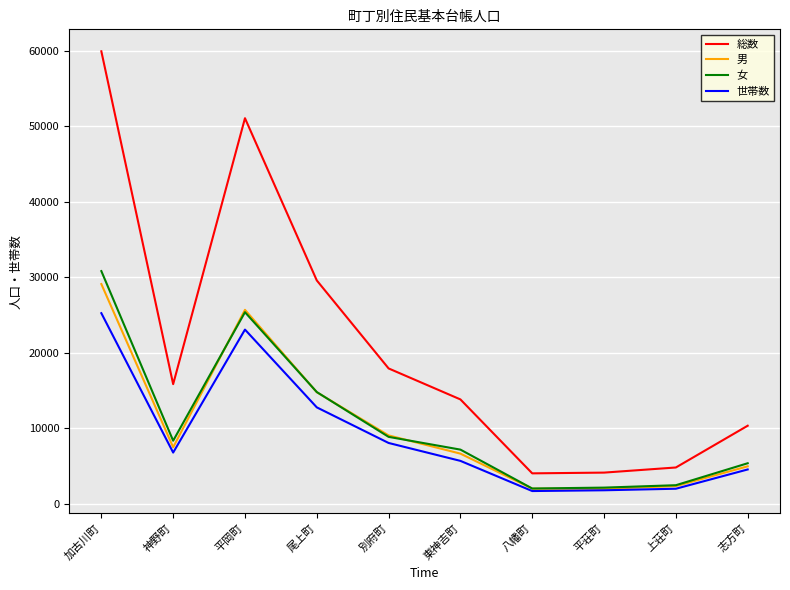

What is the sum of the 総数 values at 神野町 and 平荘町?

19994